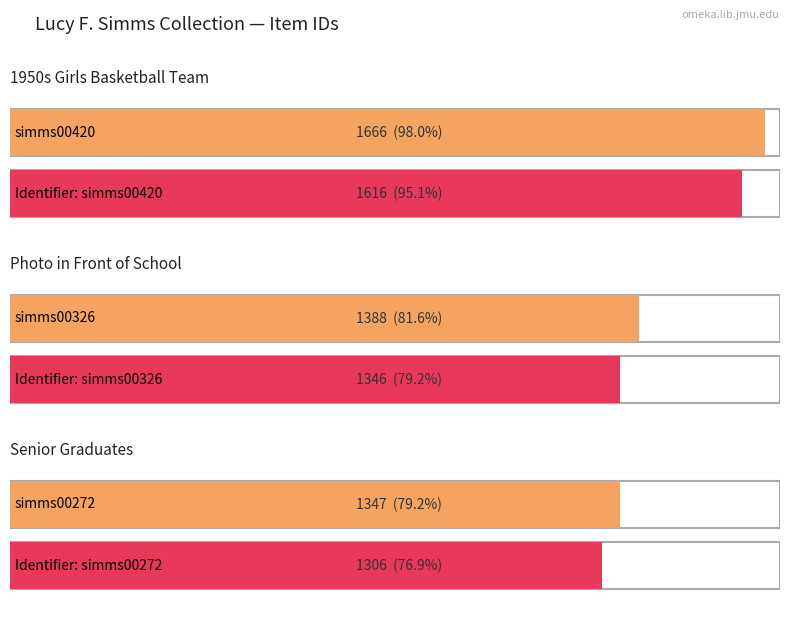

Read the value at simms00326, to the nearest 10.

1390